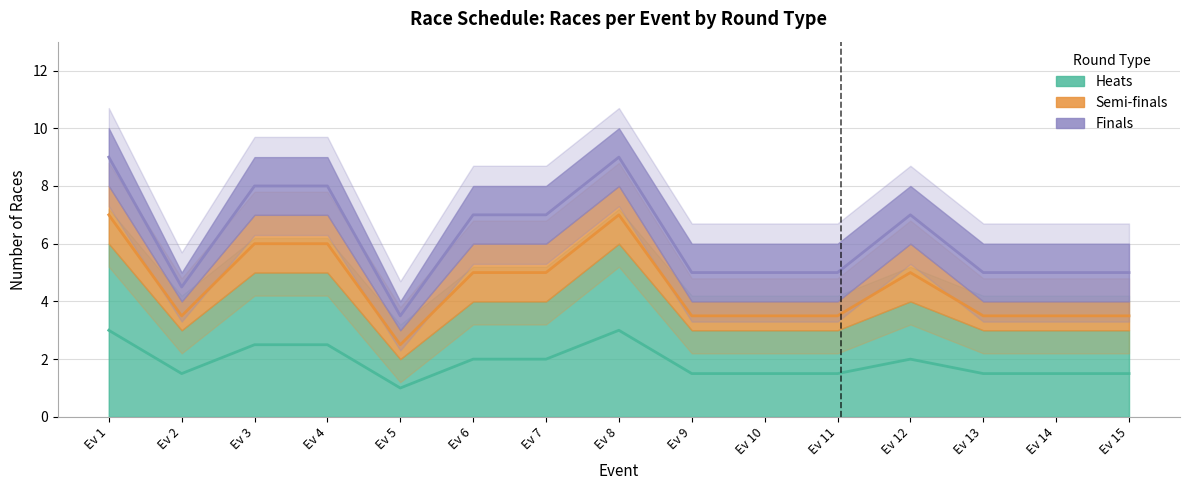

True or false: Heats has a value of 3 at Event 10.

True